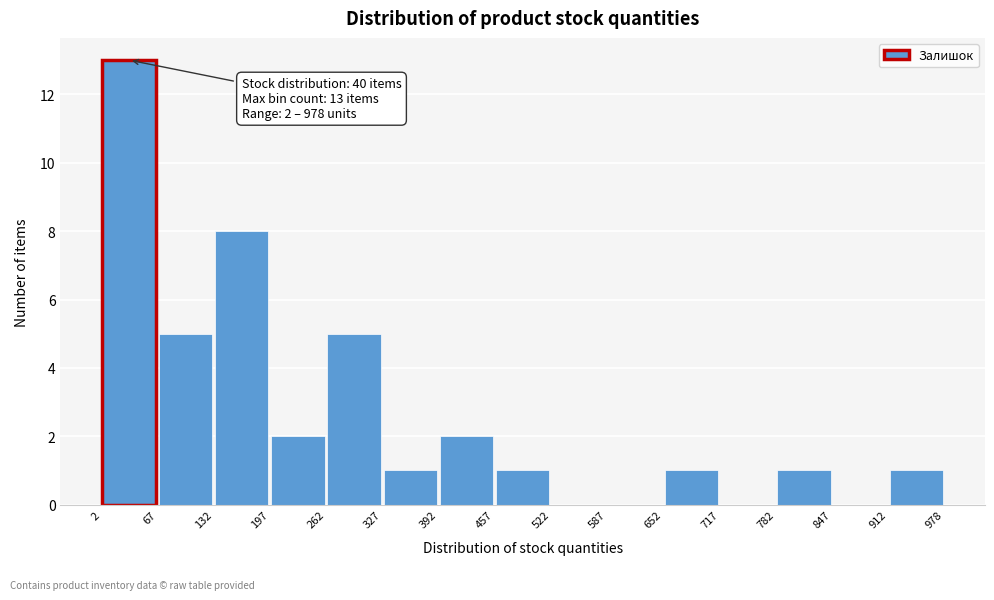

Which range on the x-axis has the tallest bar?

2 to 67